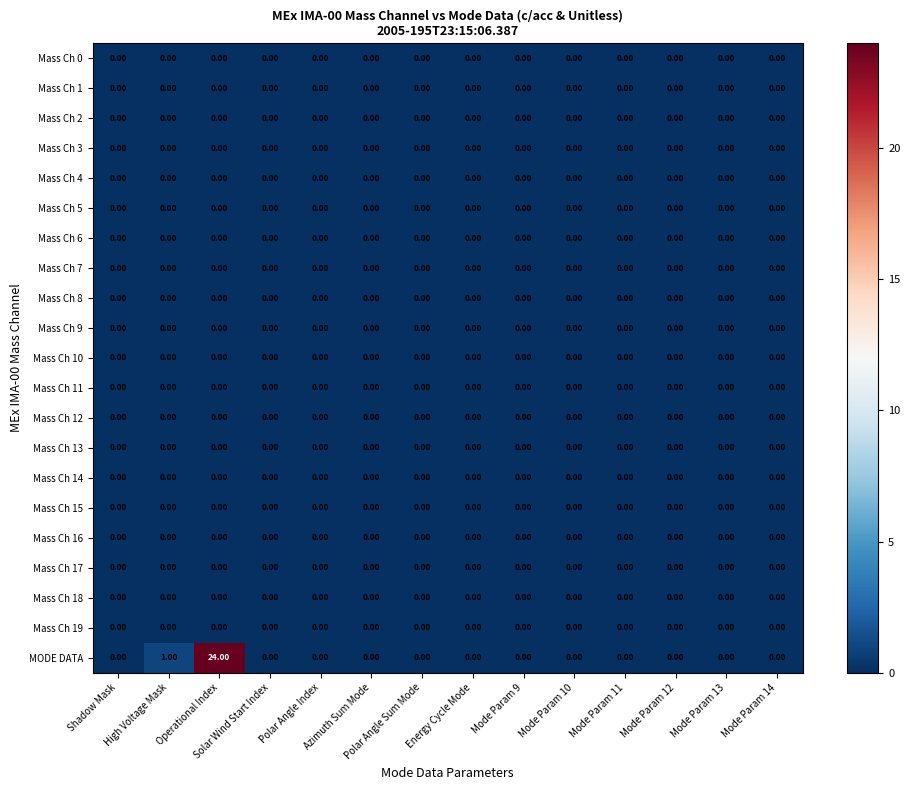

Which series has the largest total across all categories?

MODE DATA